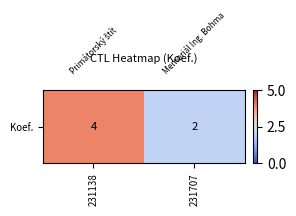

What is the maximum value shown in the chart?

4